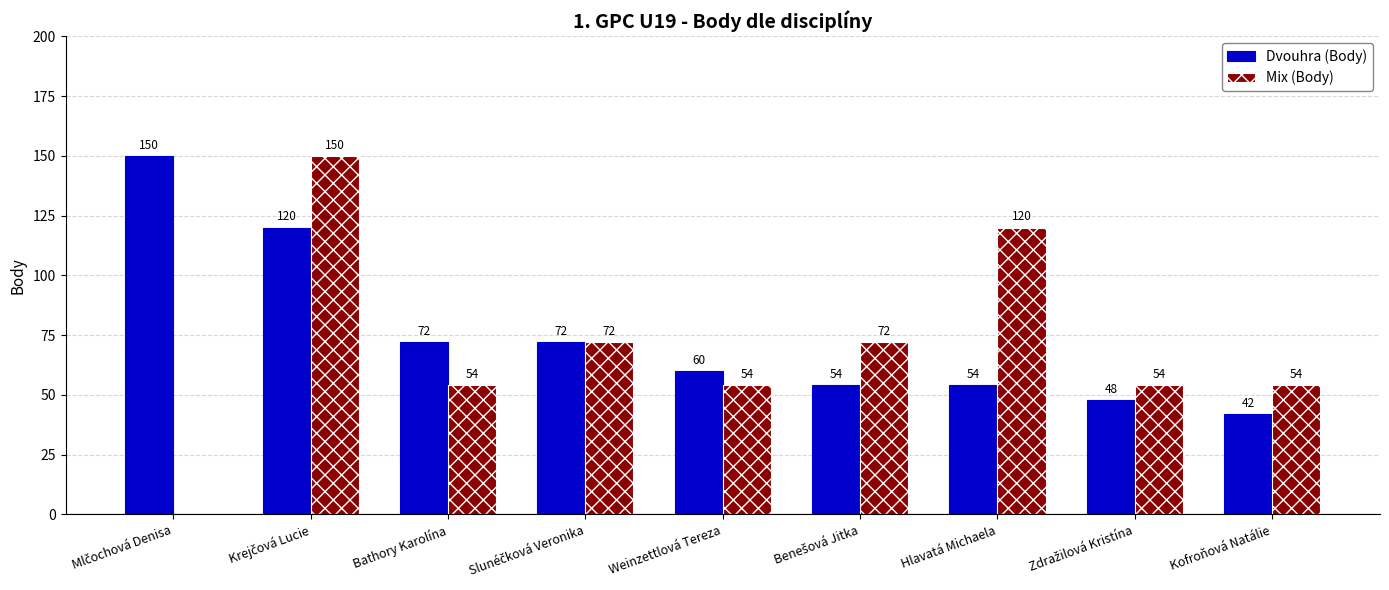

Read the Dvouhra (Body) value at Weinzettlová Tereza.

60